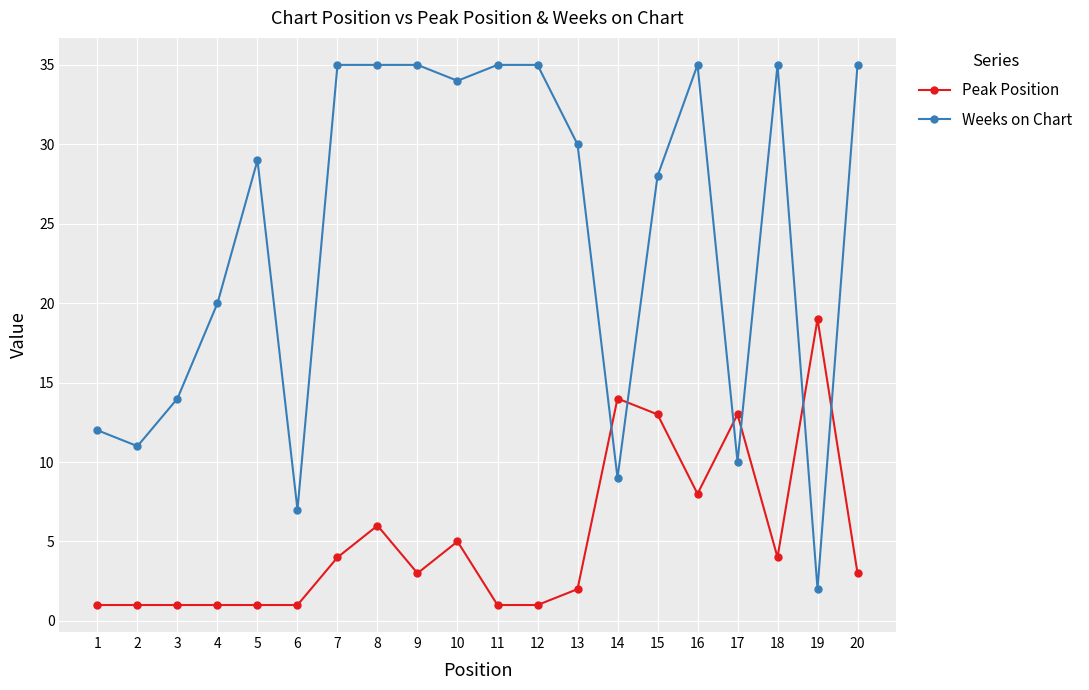

Which series has the largest total across all categories?

Weeks on Chart